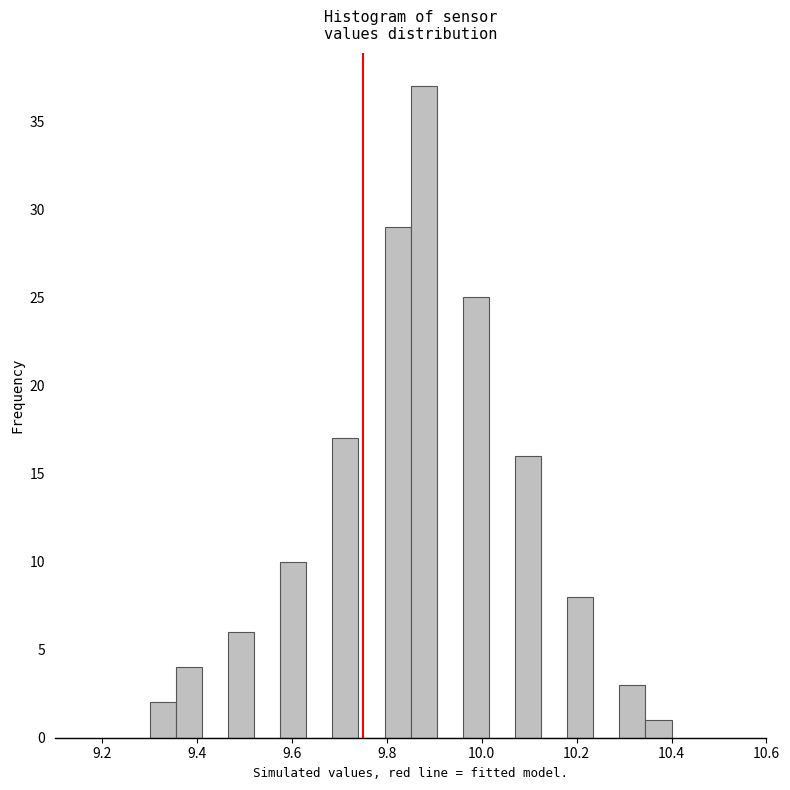

Read against the x-axis, roughly where is the centre of the tallest bar?

9.88